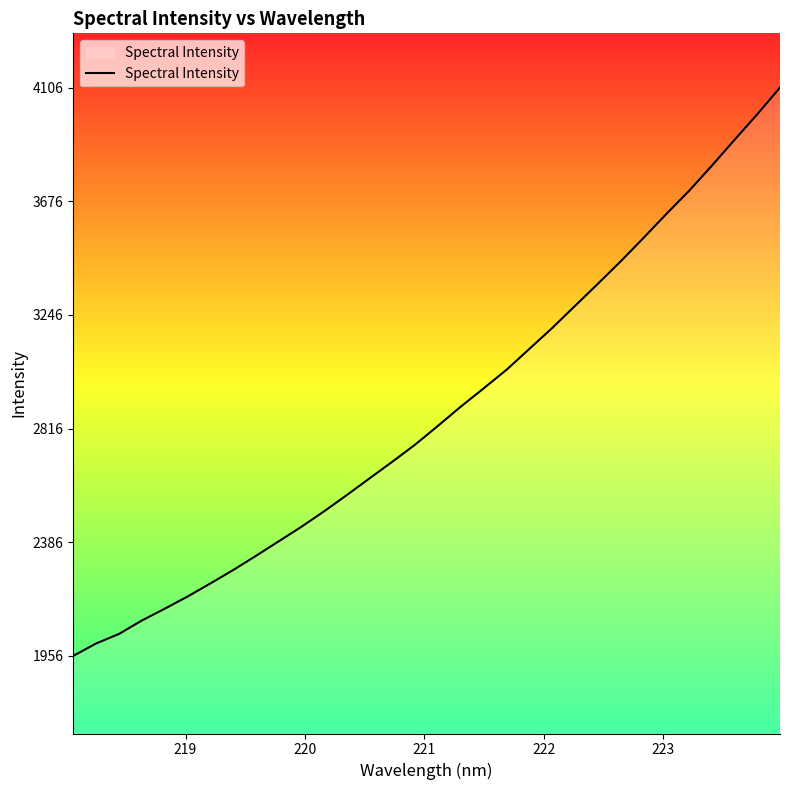

Count the number of categories in the chart.

32